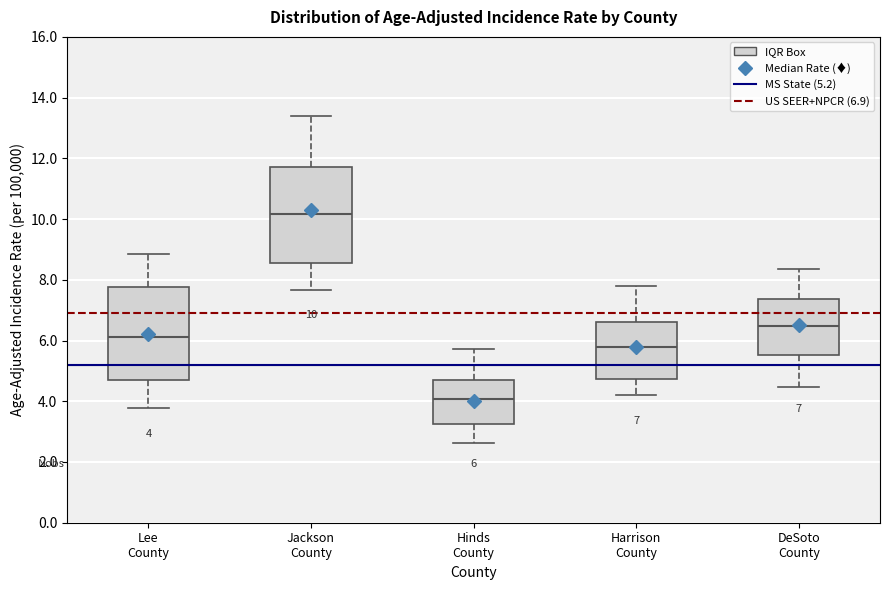

Which box's median line is the lowest?

Hinds County